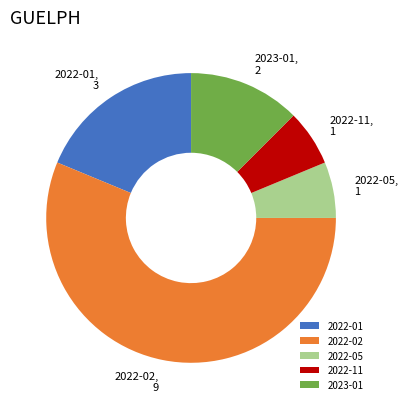

Is it true that 2022-05 is 6% of the pie?

True